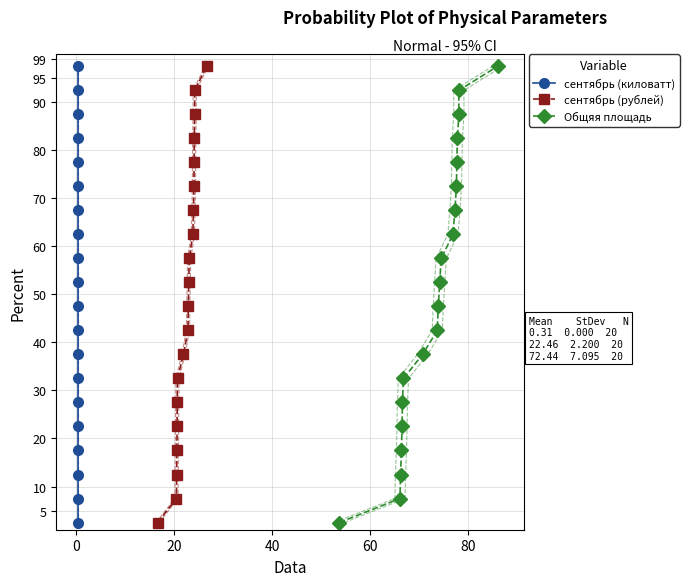

True or false: сентябрь (киловатт) has more than 2 interior local peaks.

False